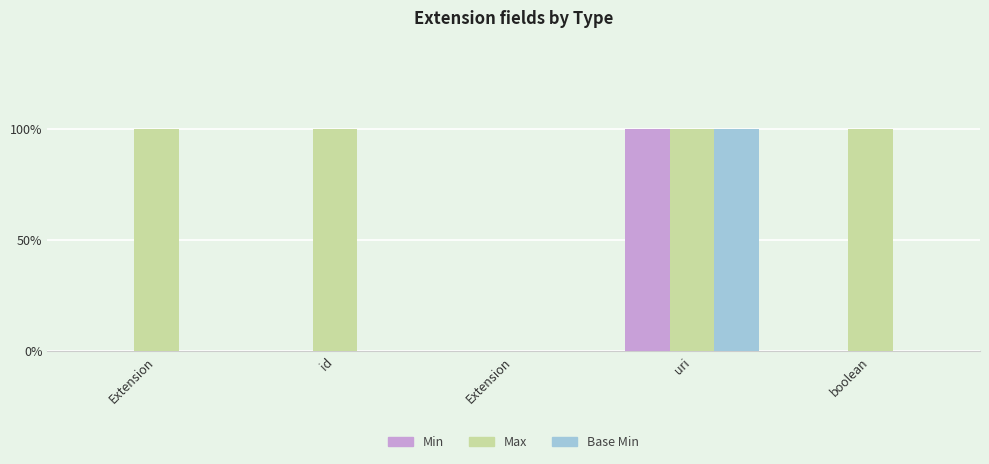

Which series changed the most between Extension and uri?

Min